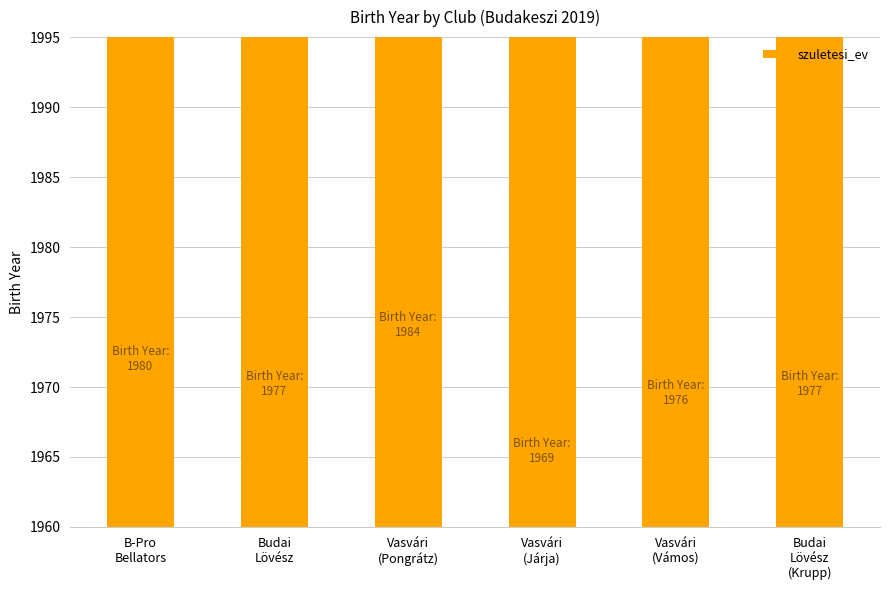

True or false: the data shows 3508 at B-Pro
Bellators.

False